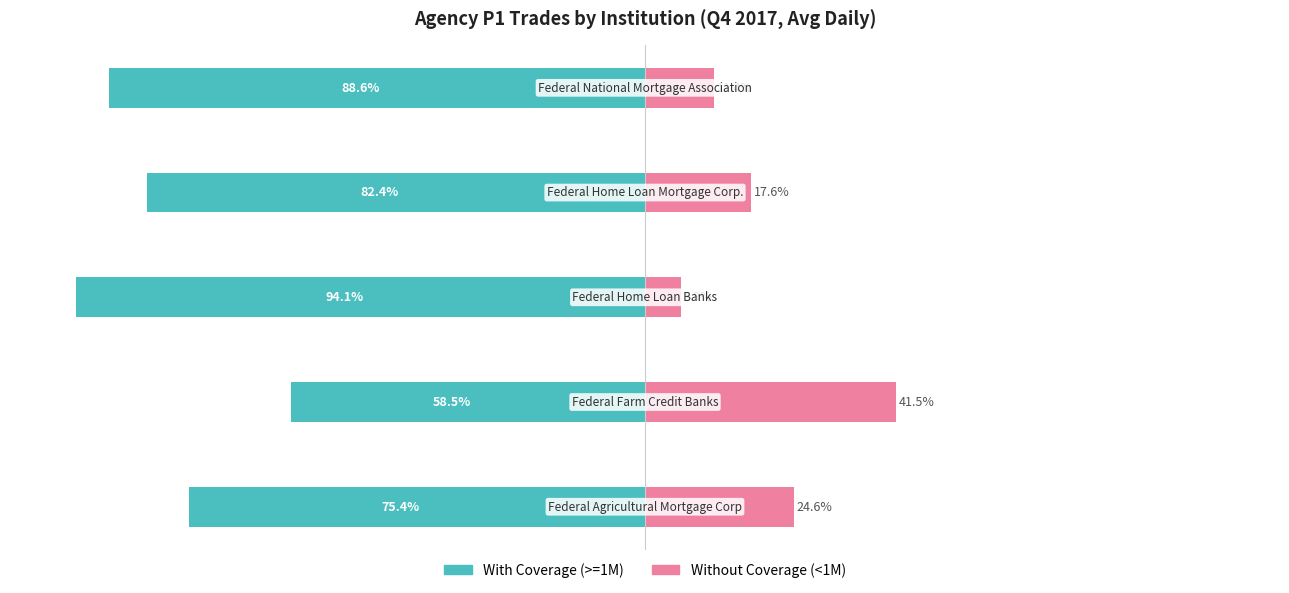

At 0, list the series in order from largest to smallest.

Without Coverage (<1M), With Coverage (>=1M)